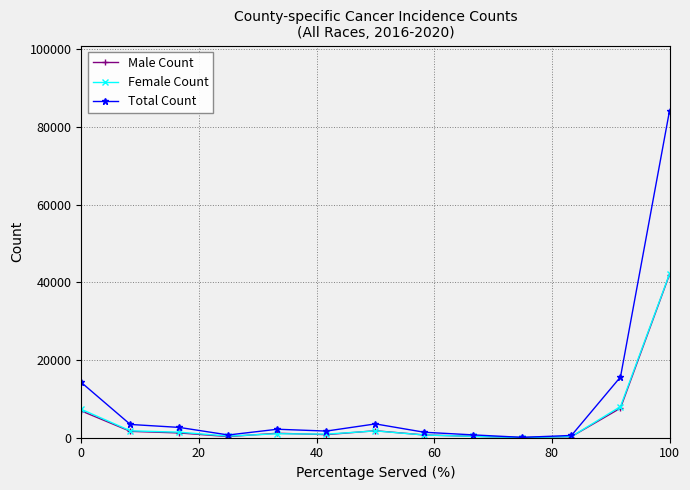

True or false: Female Count has more than 0 points higher than both neighbors.

True